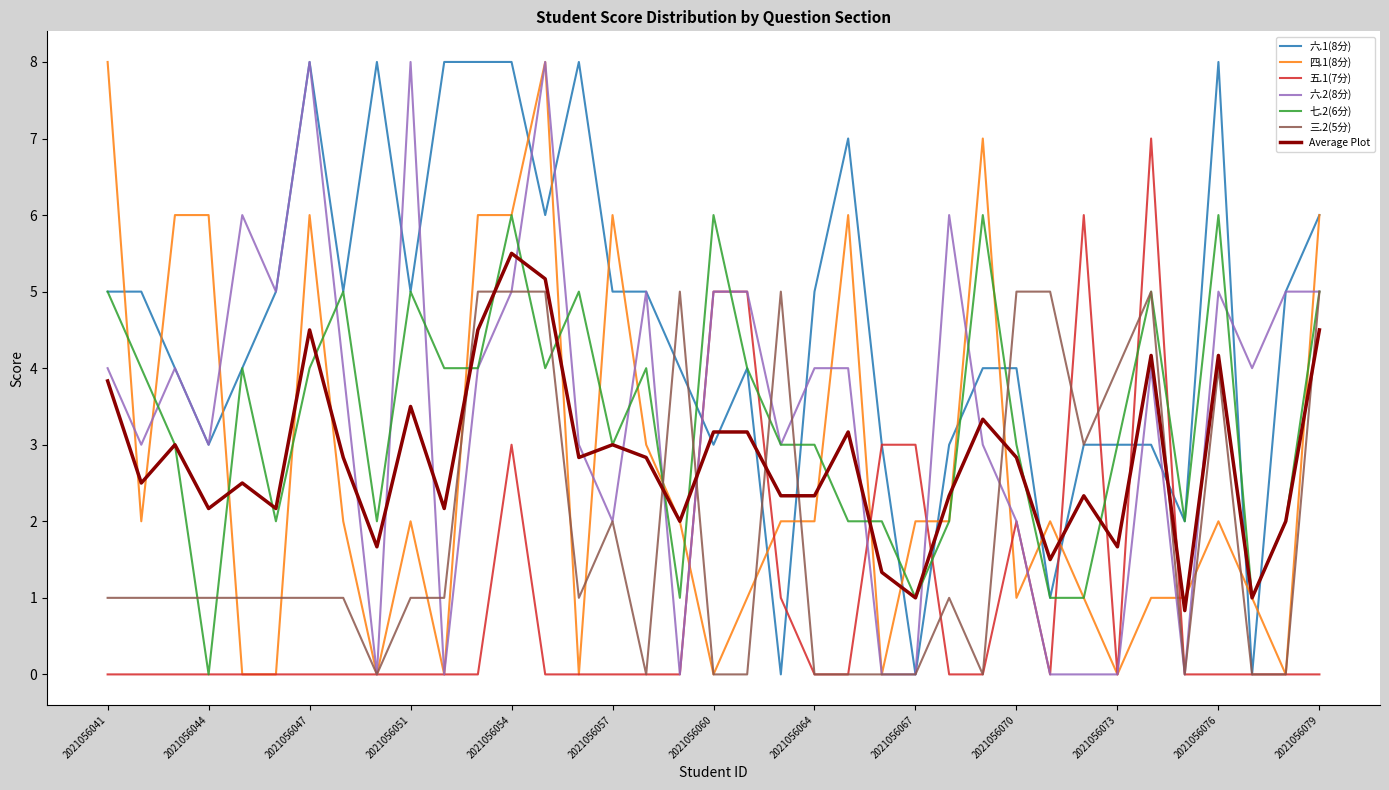

What are all the series names shown in the legend?

六.1(8分), 四.1(8分), 五.1(7分), 六.2(8分), 七.2(6分), 三.2(5分), Average Plot